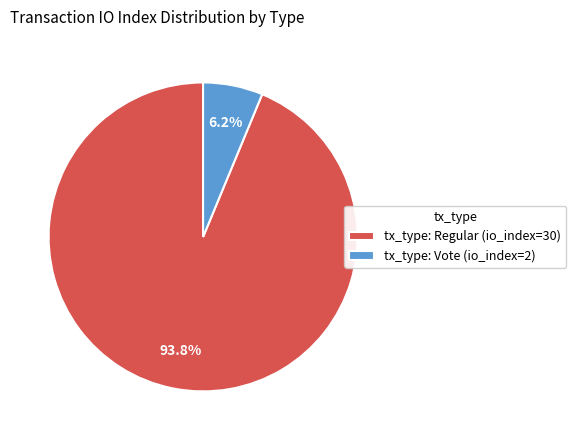

How many slices are in this pie chart?

2